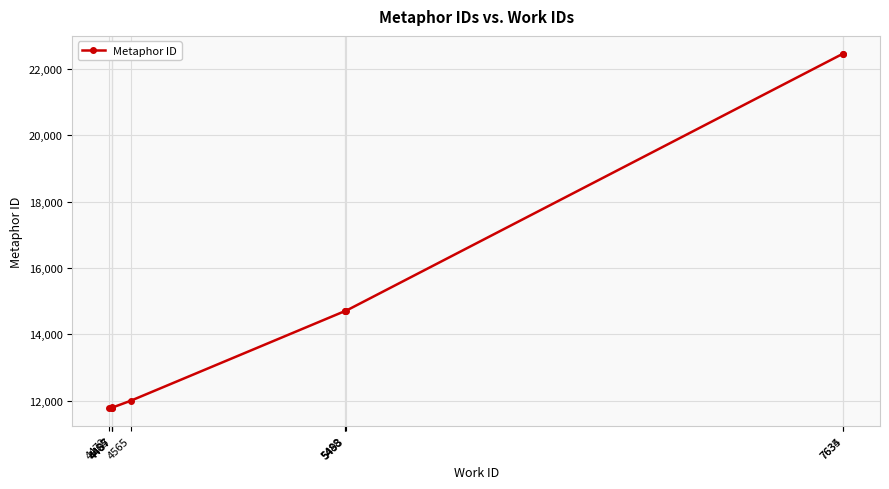

True or false: the data shows 14708 at 5493.

True